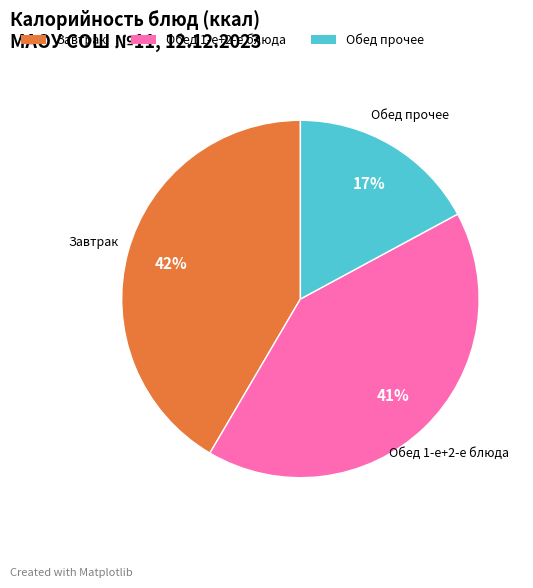

Which category has the smallest portion of the pie?

Обед прочее